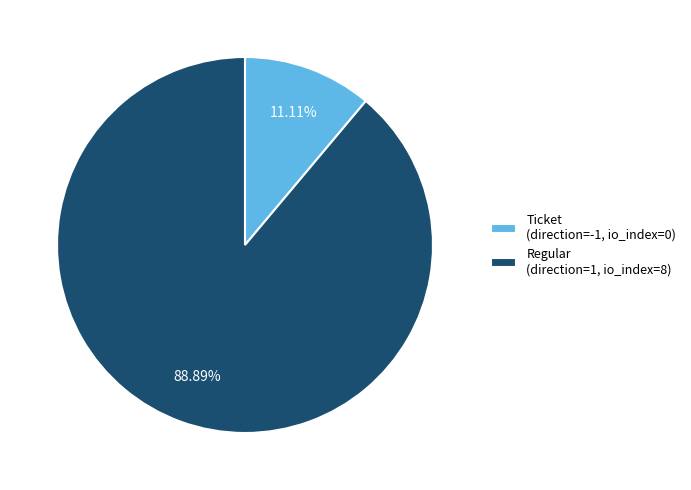

Is the sum of Regular (direction=1, io_index=8) and Ticket (direction=-1, io_index=0) greater than half?

Yes